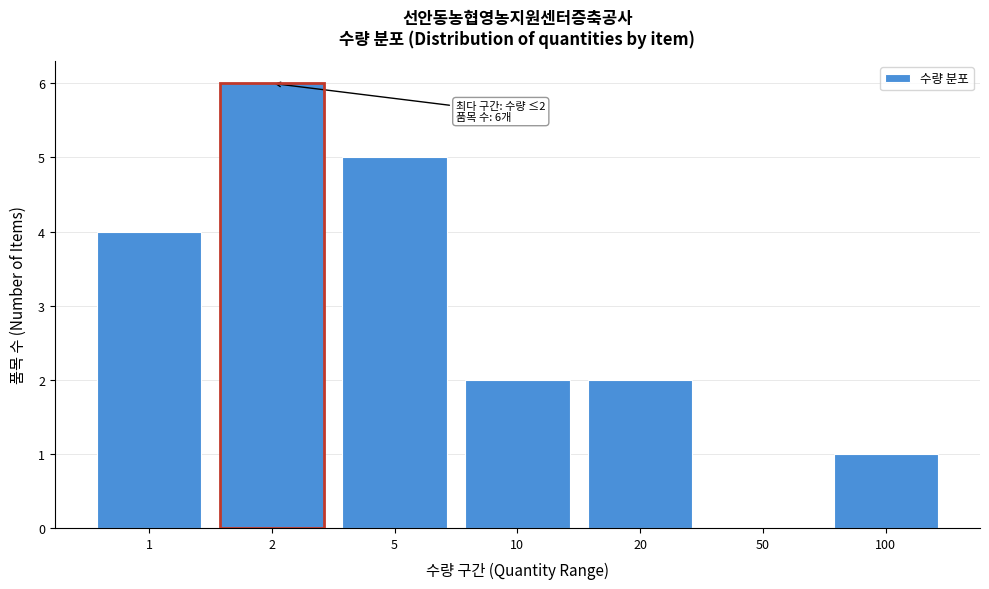

Reading right to left, transcribe all the data shown in this chart.

100=1	50=0	20=2	10=2	5=5	2=6	1=4